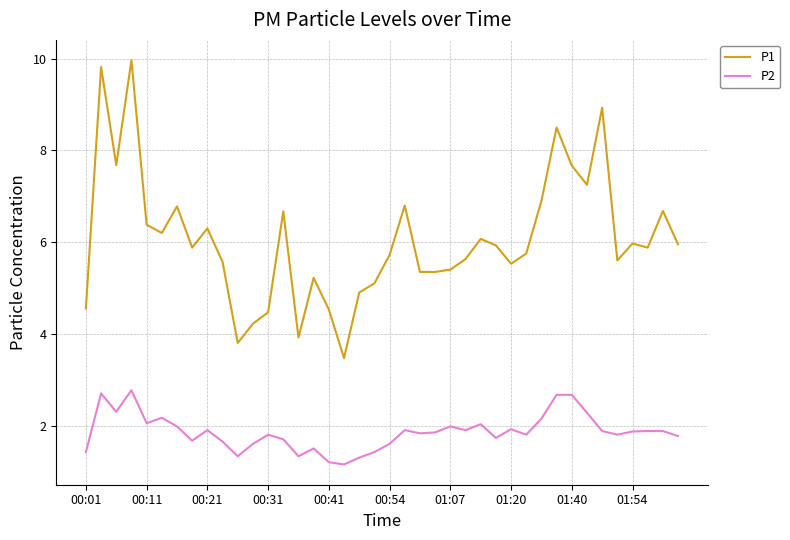

Which series has the largest total across all categories?

P1